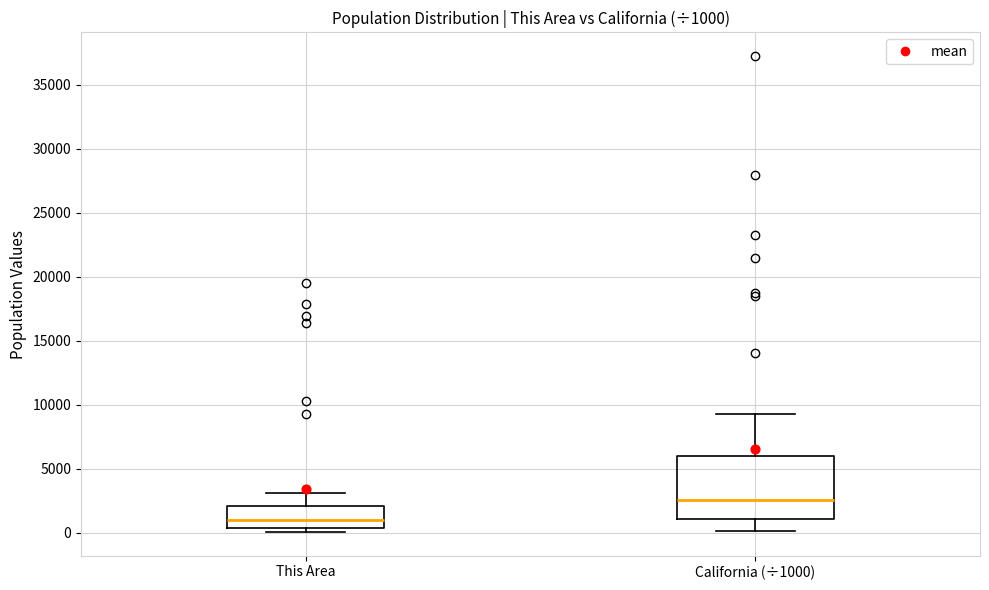

Which box is the tallest, from its lower edge to its upper edge?

California (÷1000)